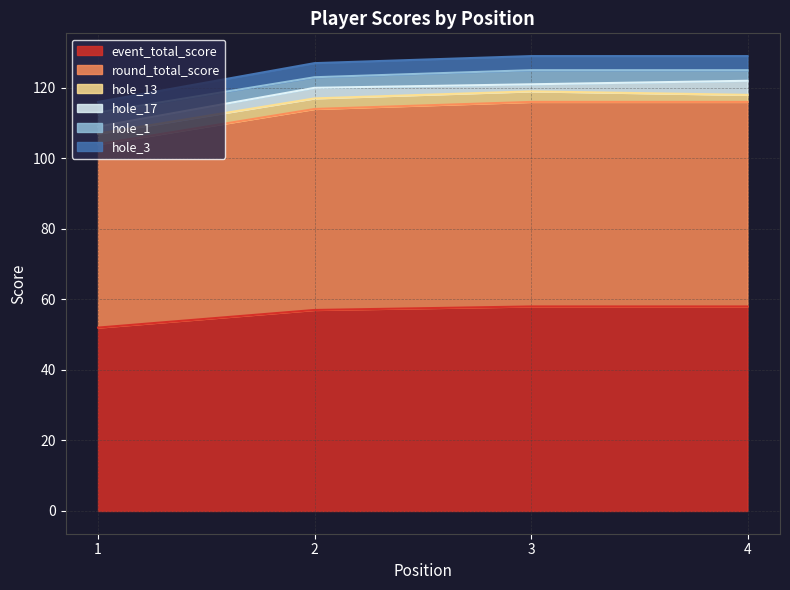

At which label is hole_3 closest to 115?

2